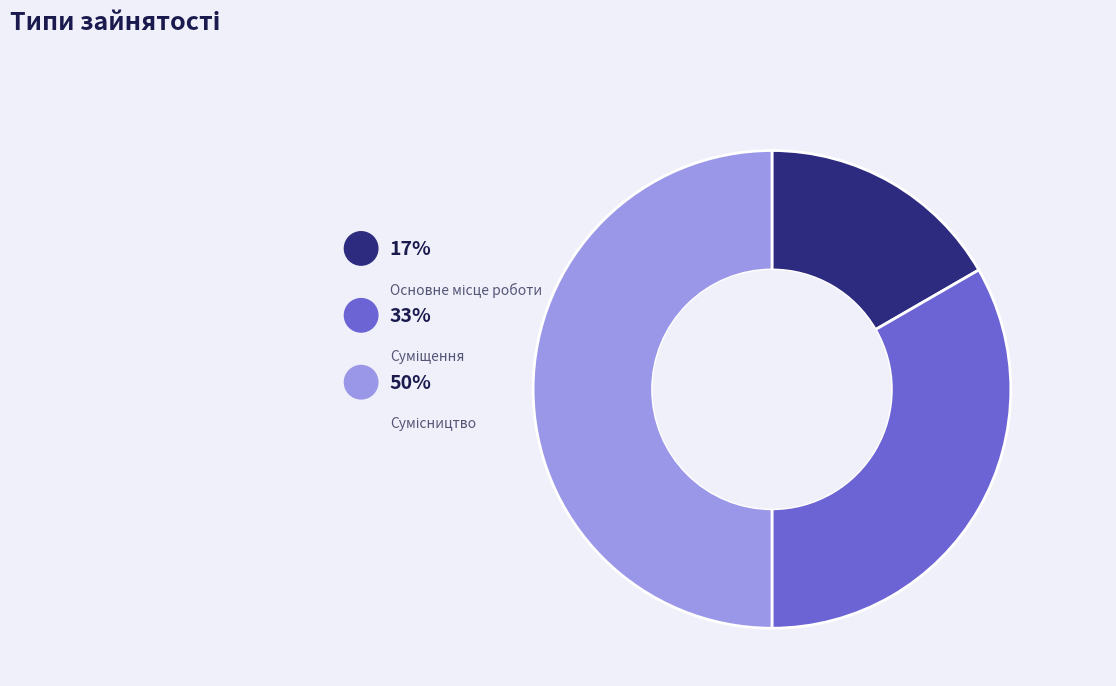

To the nearest percent, what is the combined percentage of Основне місце роботи and Суміщення?

50%